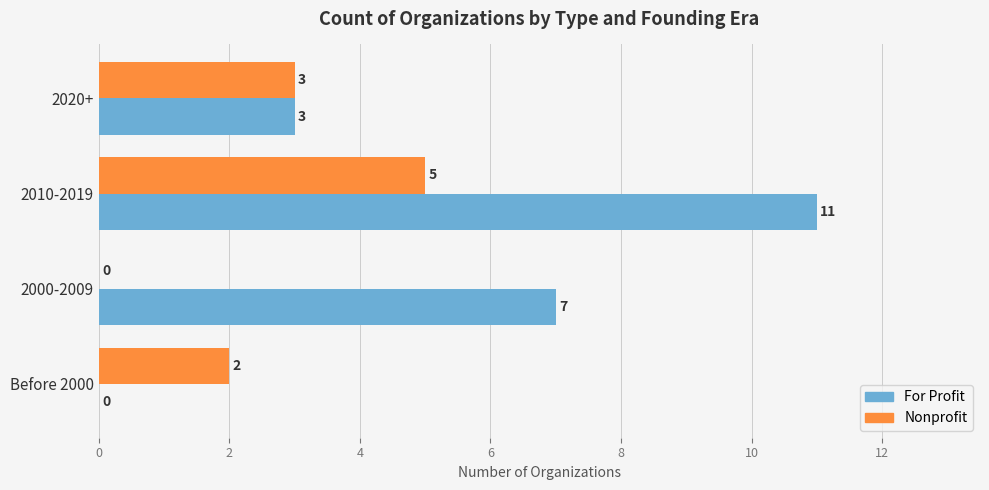

At which category is the sum across all series the highest?

2010-2019